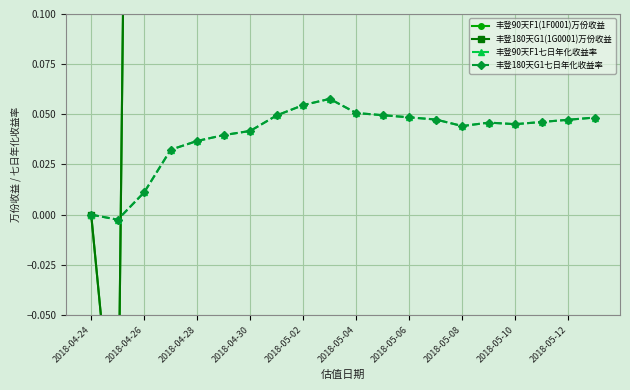

What are all the series names shown in the legend?

丰登90天F1(1F0001)万份收益, 丰登180天G1(1G0001)万份收益, 丰登90天F1七日年化收益率, 丰登180天G1七日年化收益率